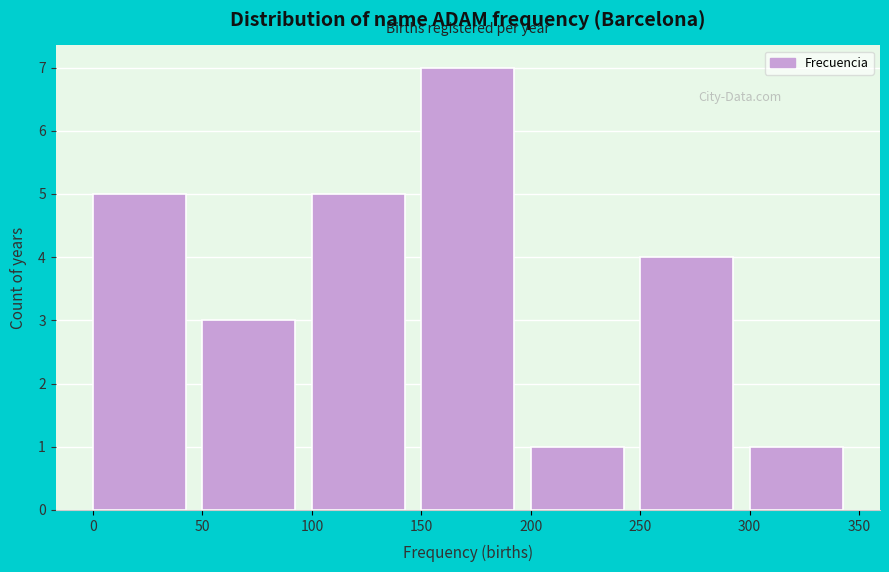

Reading left to right, list every bar in this chart as the range it spans on the x-axis followed by its height. The values are not printed on the chart, so give them approximately, as read against the axis.

0 to 50: 5
50 to 100: 3
100 to 150: 5
150 to 200: 7
200 to 250: 1
250 to 300: 4
300 to 350: 1